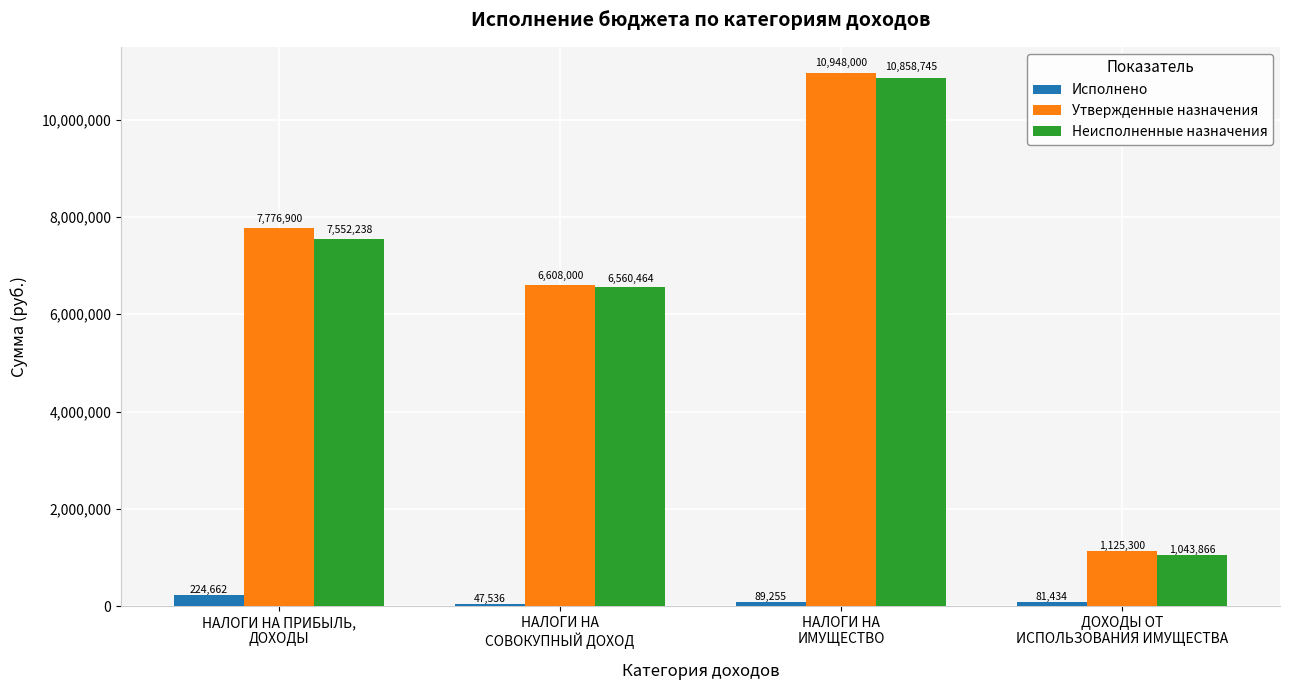

Count the Утвержденные назначения values in the range 6608000 to 10948000.

3